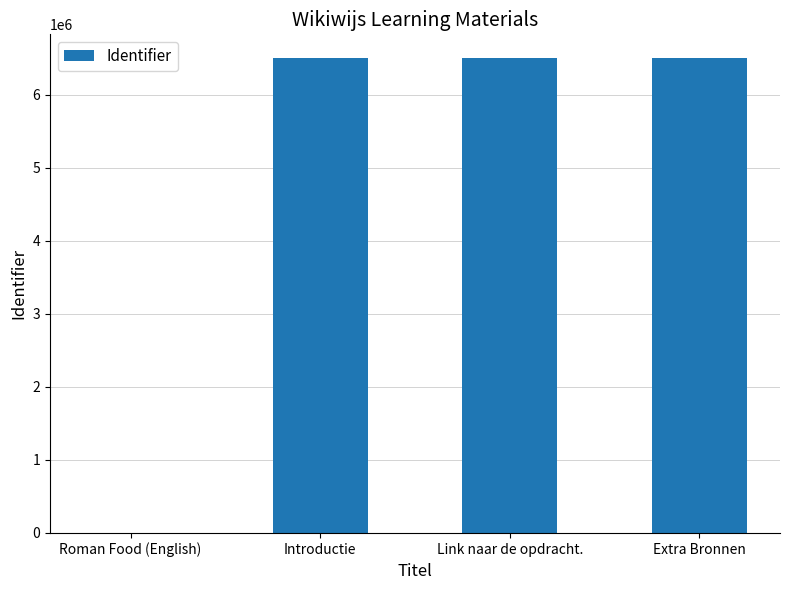

Are the bars grouped side by side (vs. stacked)?

No